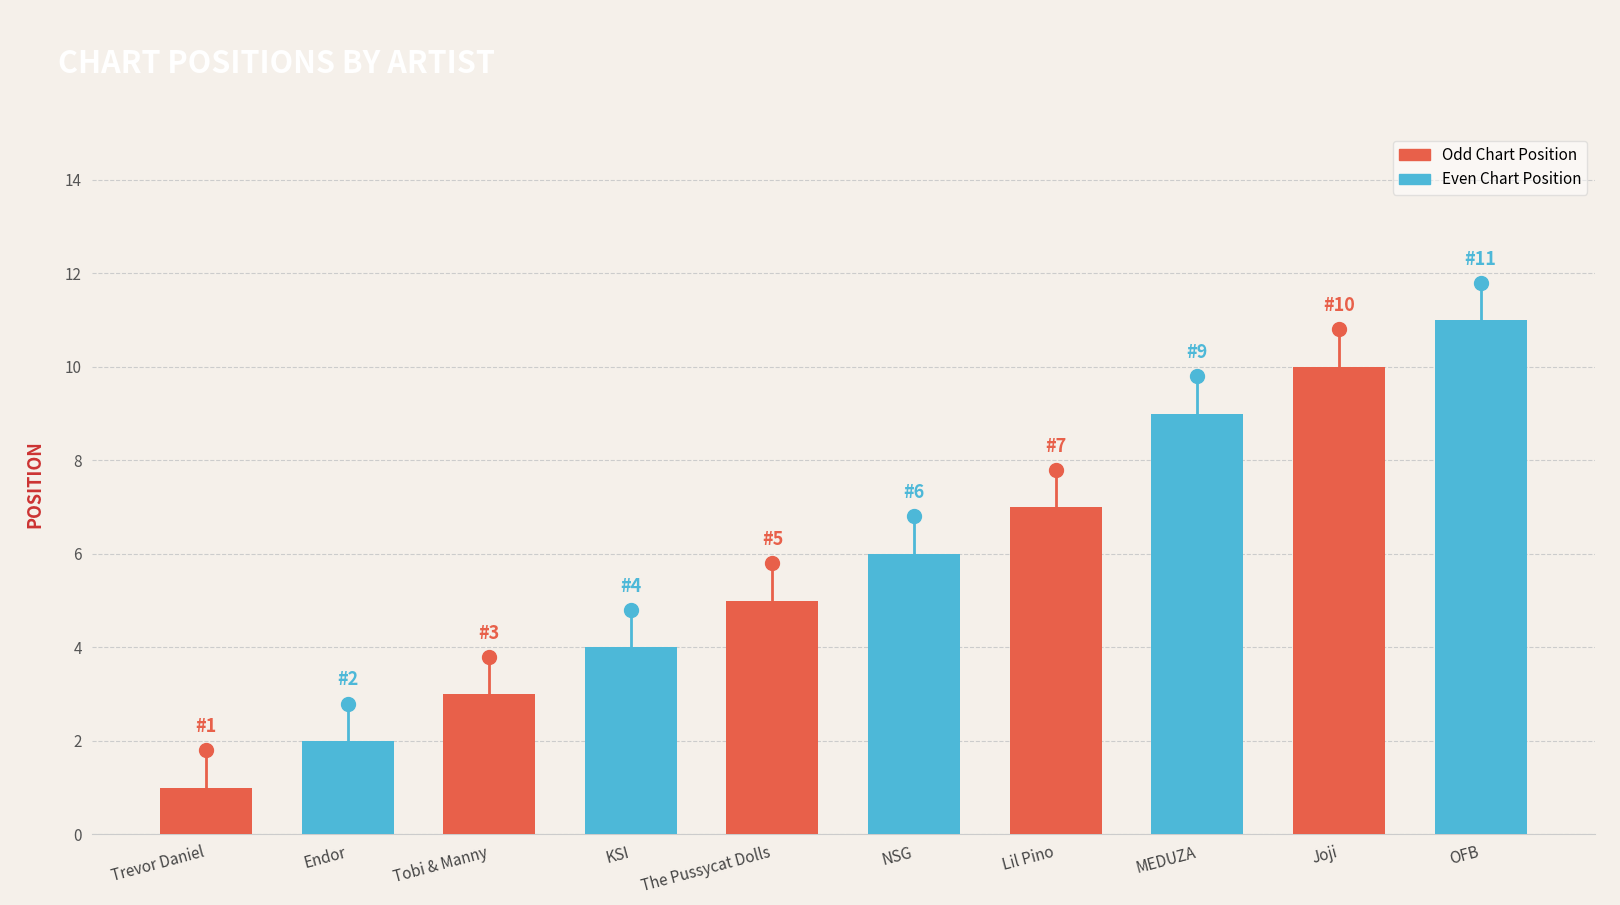

At which category is the sum across all series the highest?

Joji